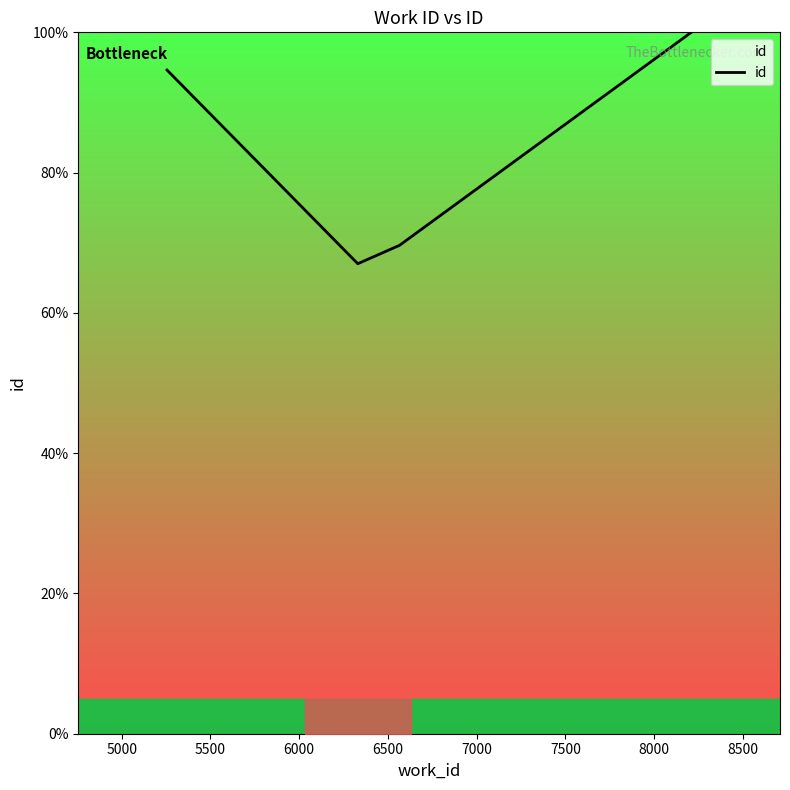

What is the smallest value displayed?

67.0